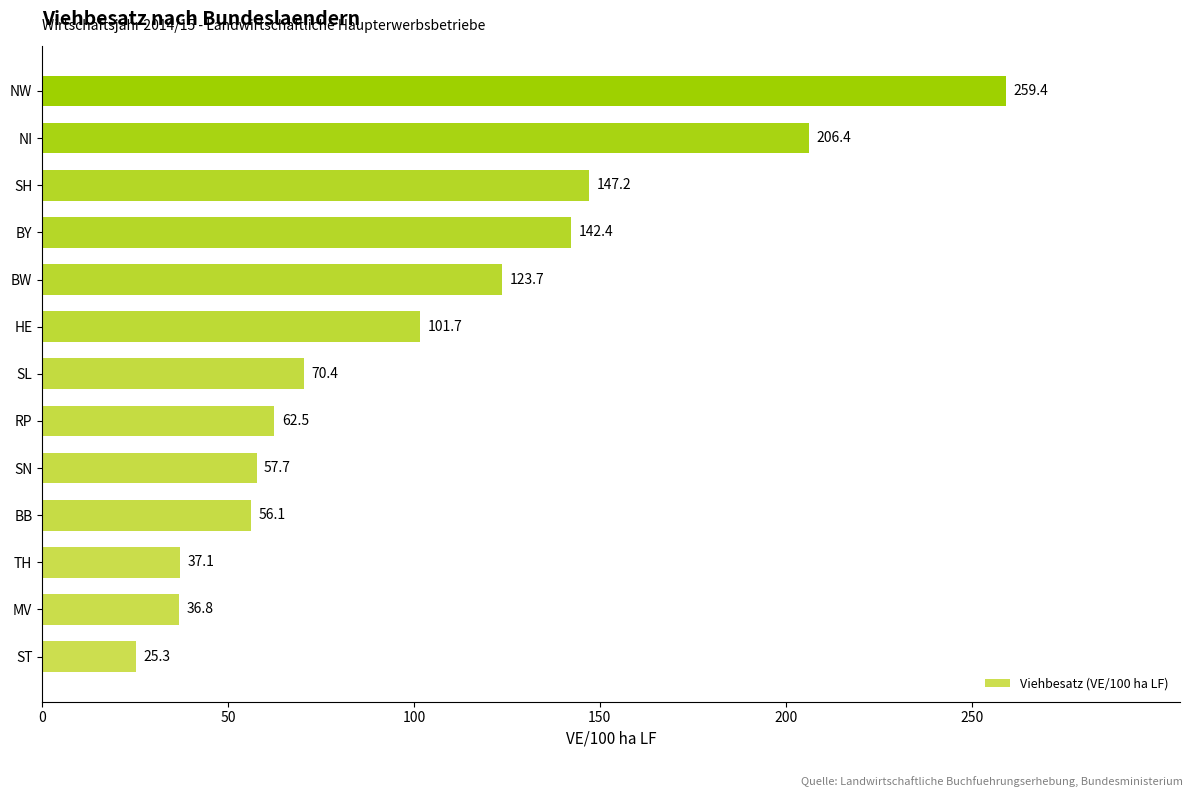

How many bars are there in total?

13